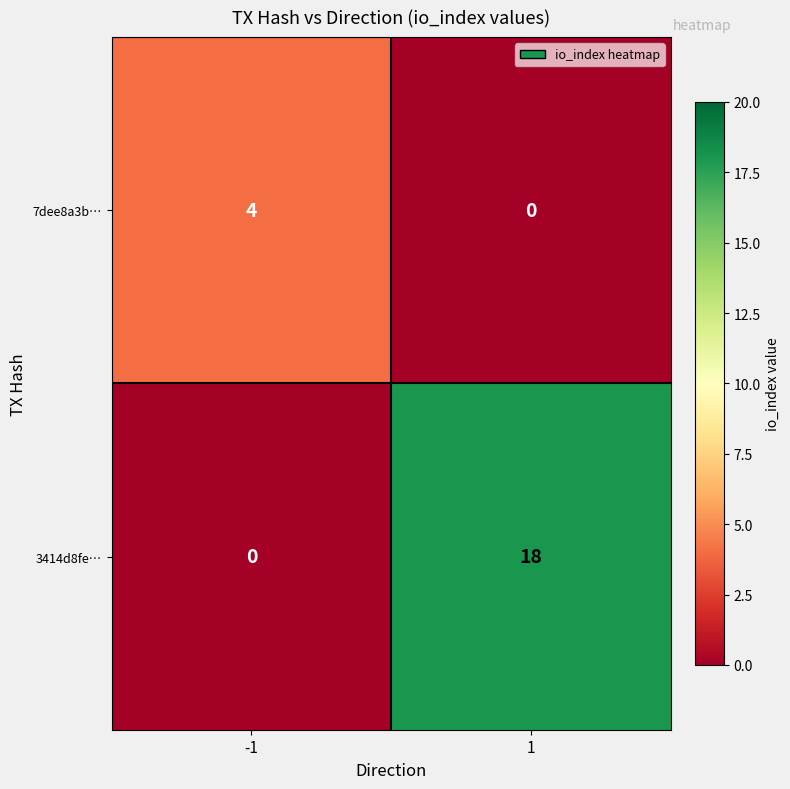

What is the highest value of the 7dee8a3b… series?

4